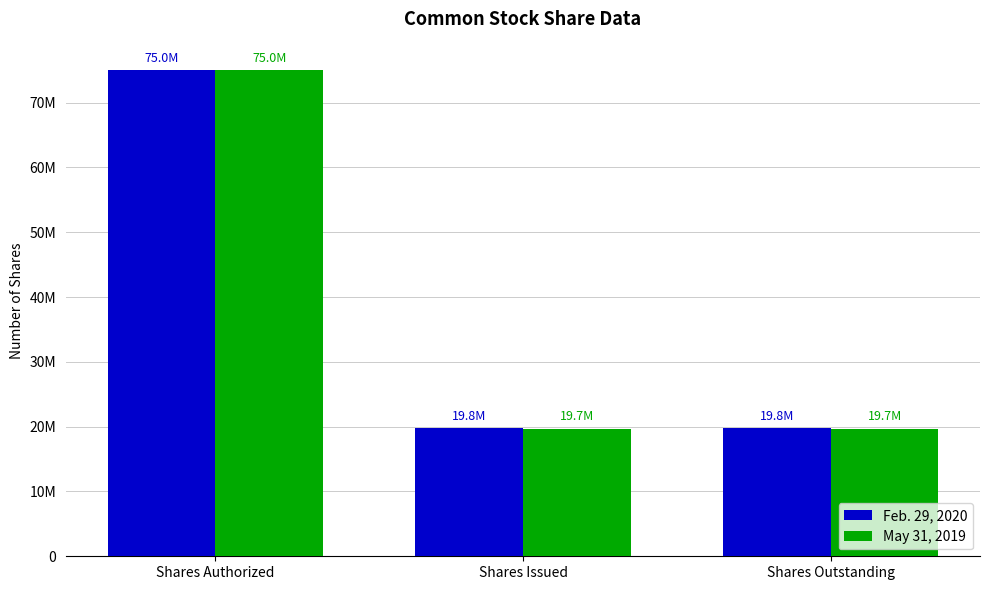

Reading left to right, extract all data points from this chart.

Feb. 29, 2020: Shares Authorized=75000000	Shares Issued=19767698	Shares Outstanding=19767698
May 31, 2019: Shares Authorized=75000000	Shares Issued=19667698	Shares Outstanding=19667698